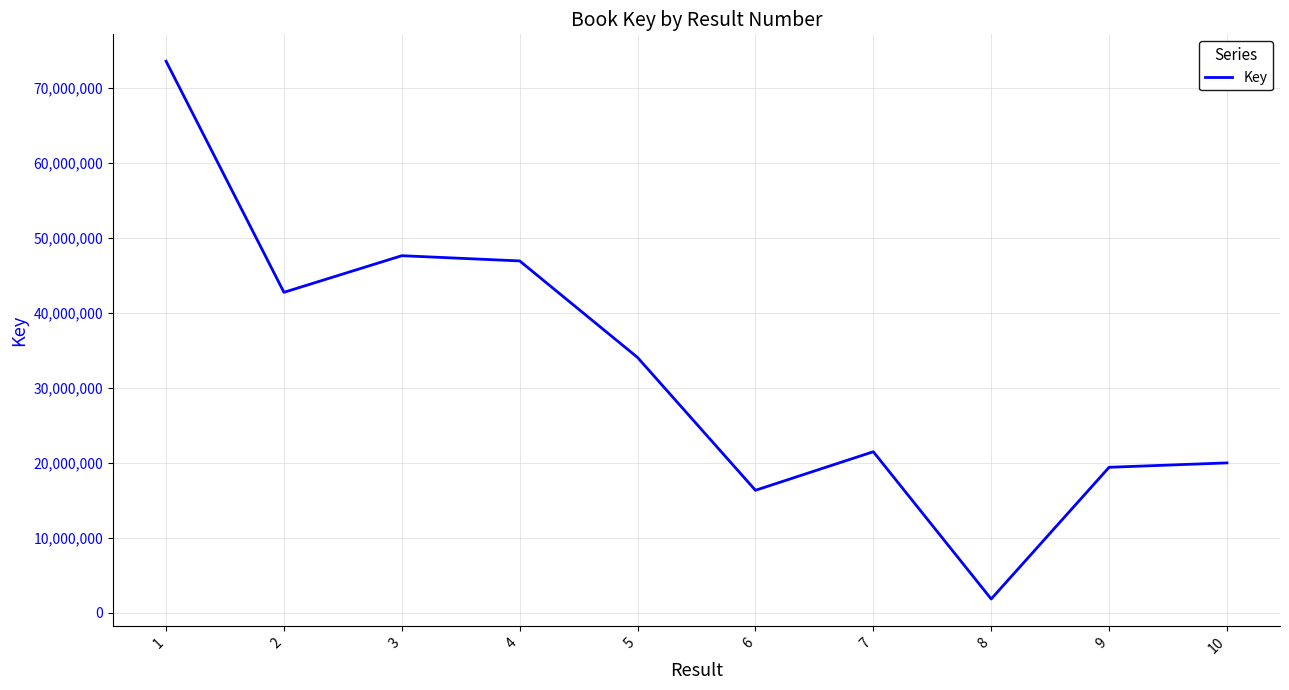

Is it true that the value at 2 is 19102080?

False